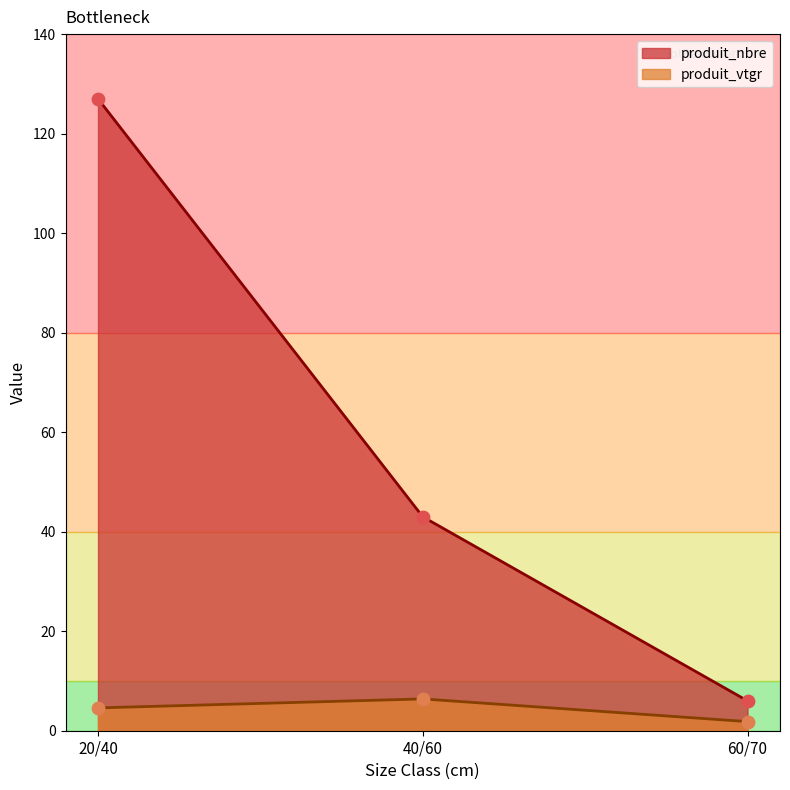

At how many categories does at least one series exceed 5?

3